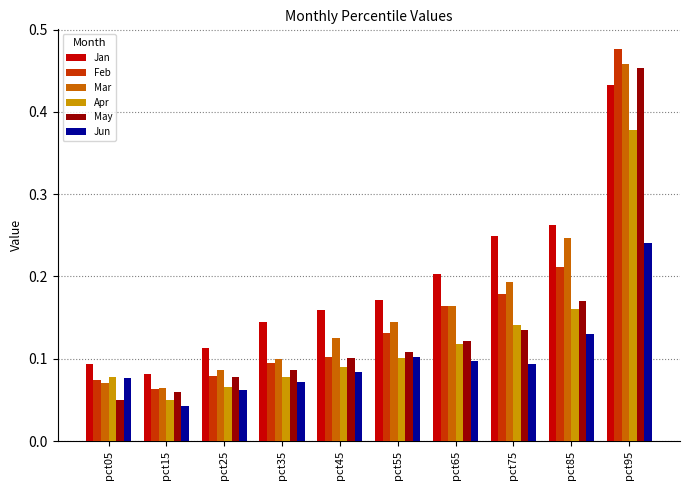

Count the Mar values in the range 0 to 1.

10